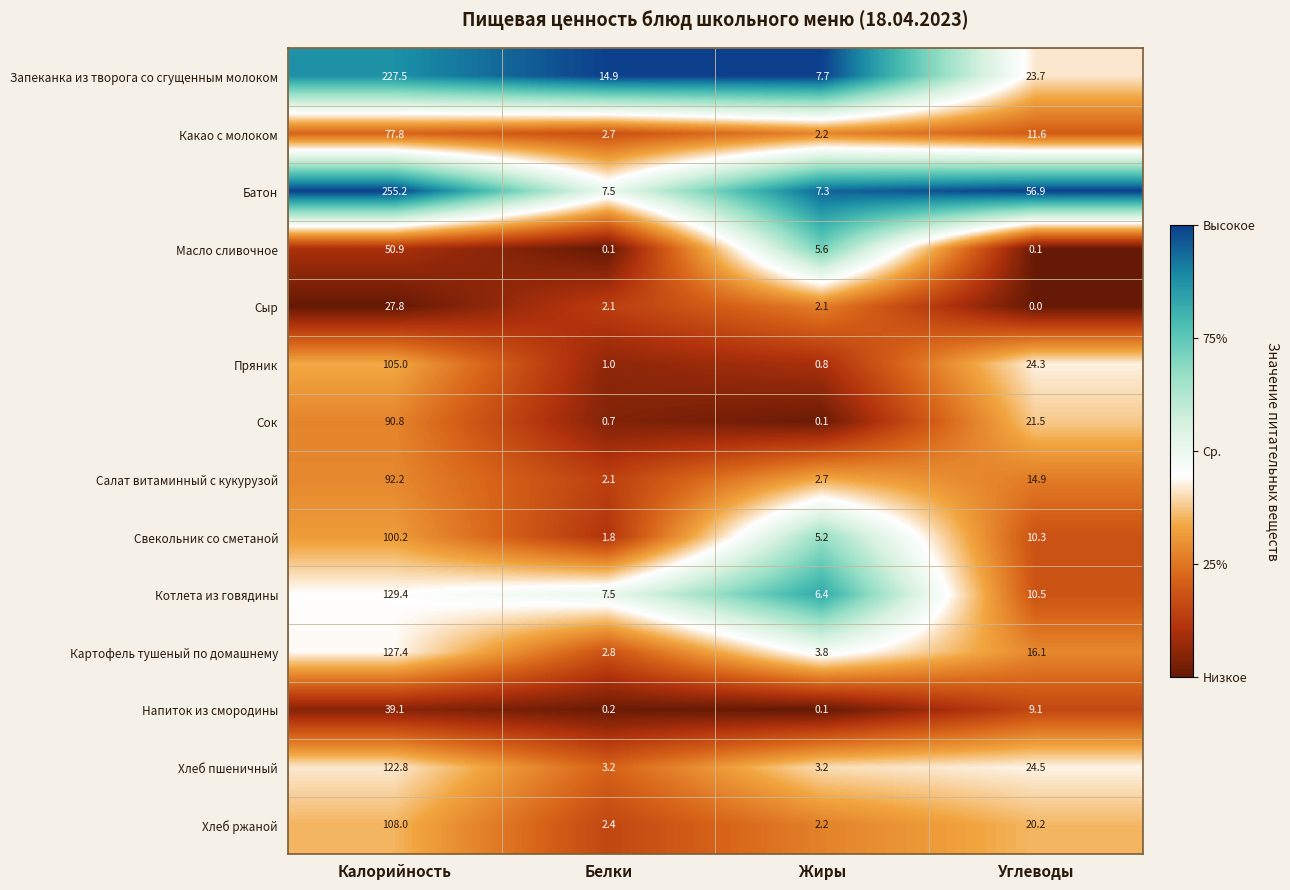

What is the difference between the second highest and minimum values in the Котлета из говядины series?

4.1